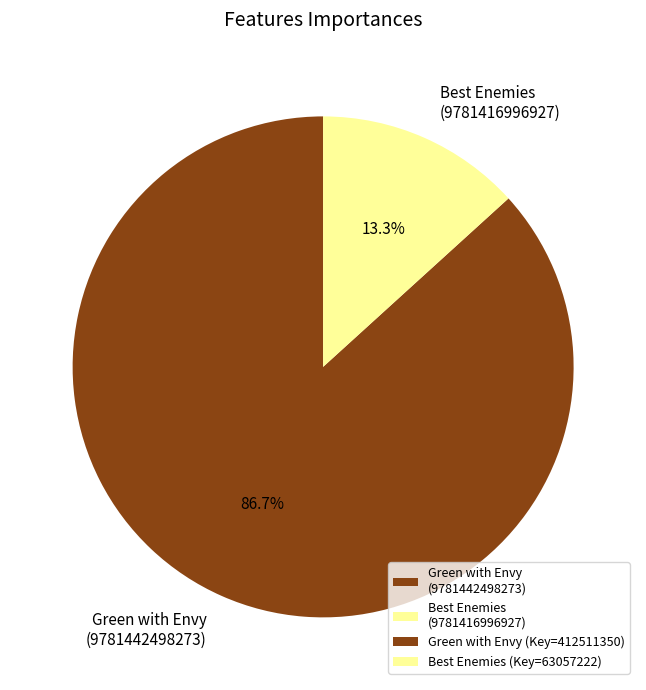

What is the smallest slice in the pie chart?

Best Enemies (9781416996927)